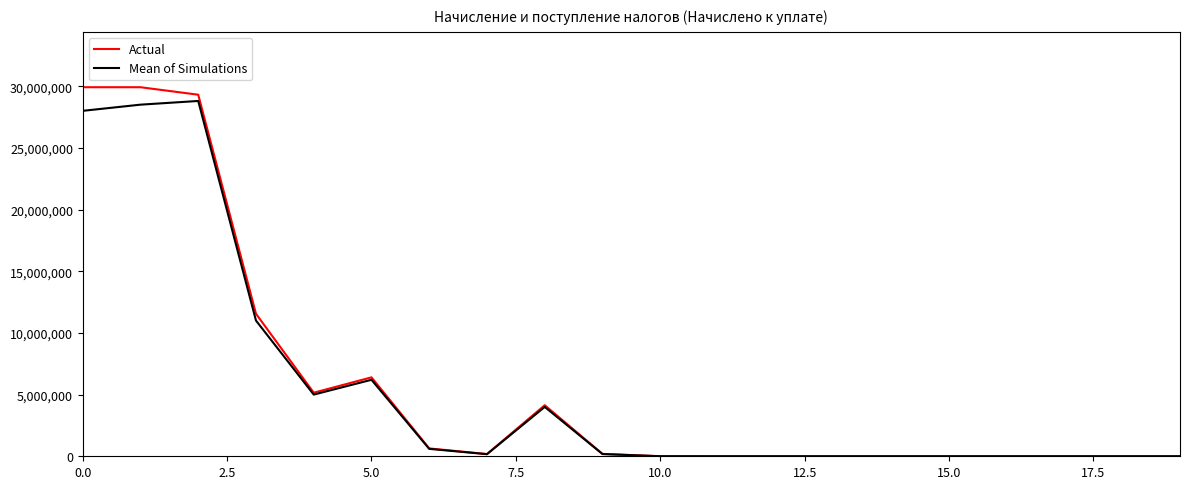

What is the highest value of the Actual series?

29914012